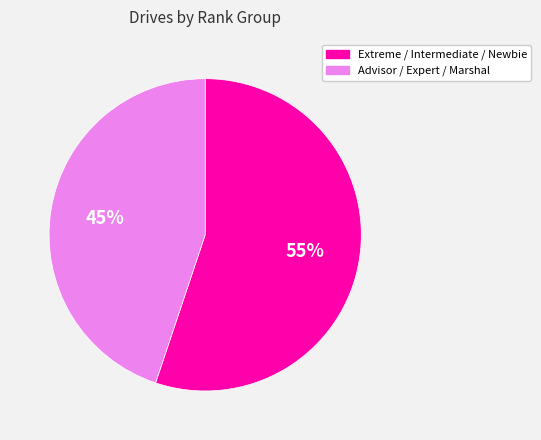

Does any single category account for the majority?

Yes